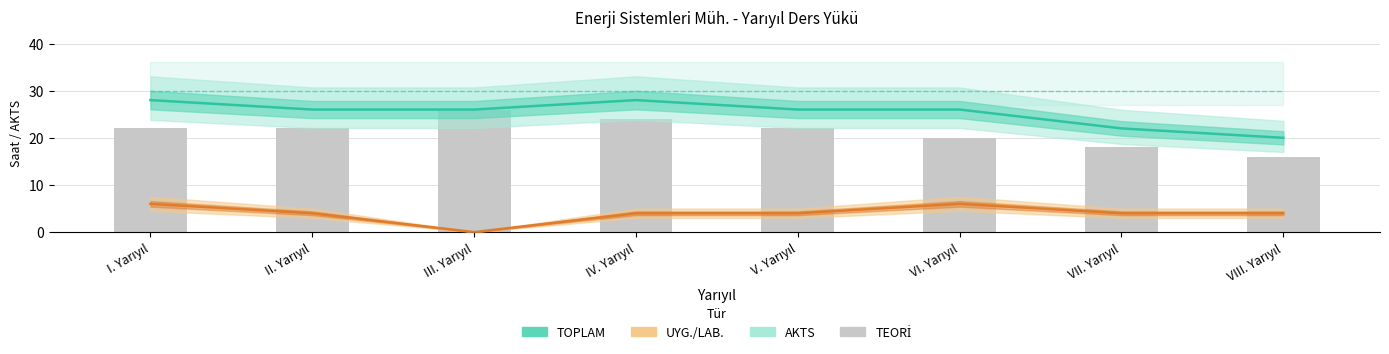

Reading left to right, what are all the values shown in this chart?

TOPLAM: 28	26	26	28	26	26	22	20
AKTS: 30	30	30	30	30	30	30	30
UYG./LAB.: 6	4	0	4	4	6	4	4
TEORİ: 22	22	26	24	22	20	18	16